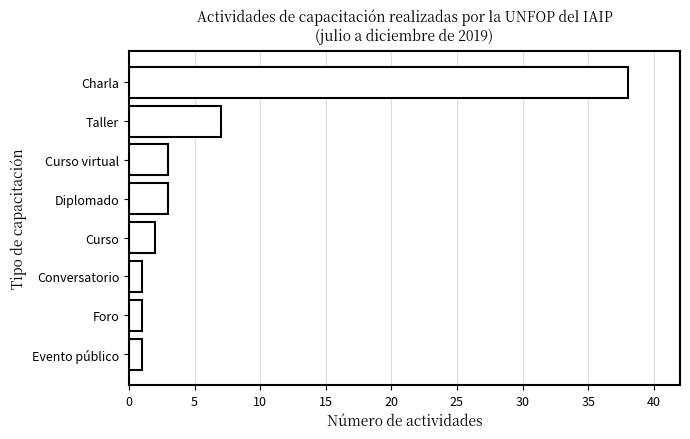

What position from the top is Curso?

5